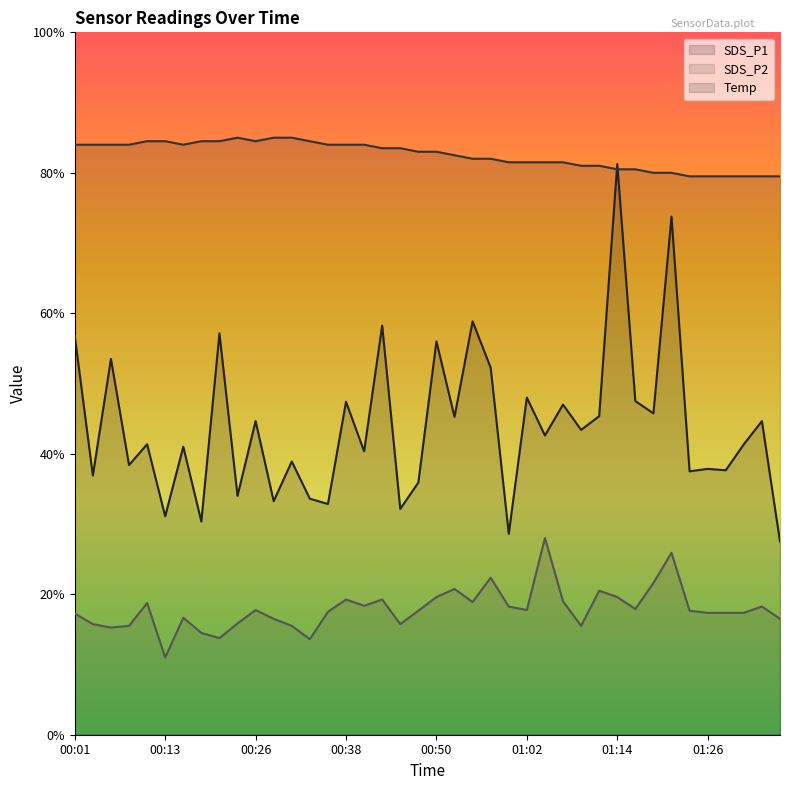

At which category does the chart reach its minimum across all series?

00:13